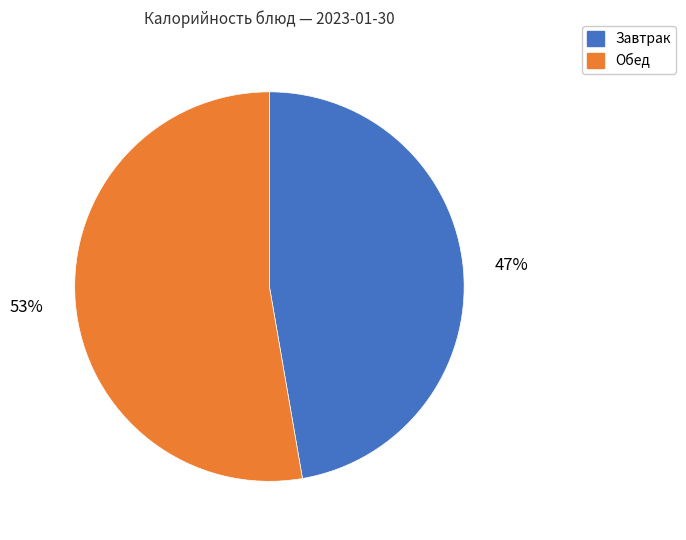

Is there any slice that represents more than half of the pie?

Yes